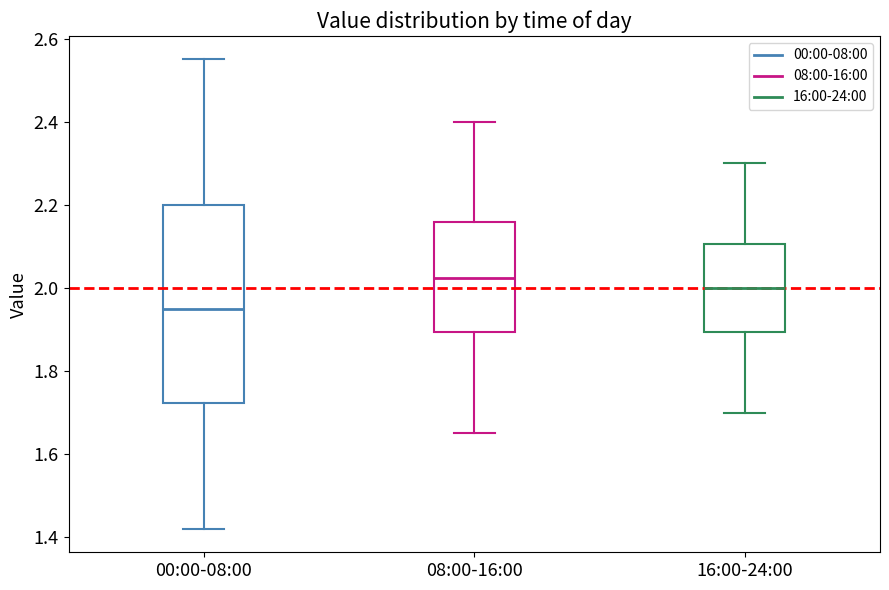

Reading left to right, read every box against the y-axis: the position of its median line, the range the box covers, and the ends of its whiskers. The values are not printed on the chart, so give them approximately, as read against the axis.

00:00-08:00: median 1.96, box 1.72 to 2.20, whiskers 1.42 to 2.56
08:00-16:00: median 2.02, box 1.90 to 2.16, whiskers 1.66 to 2.40
16:00-24:00: median 2.00, box 1.90 to 2.10, whiskers 1.70 to 2.30